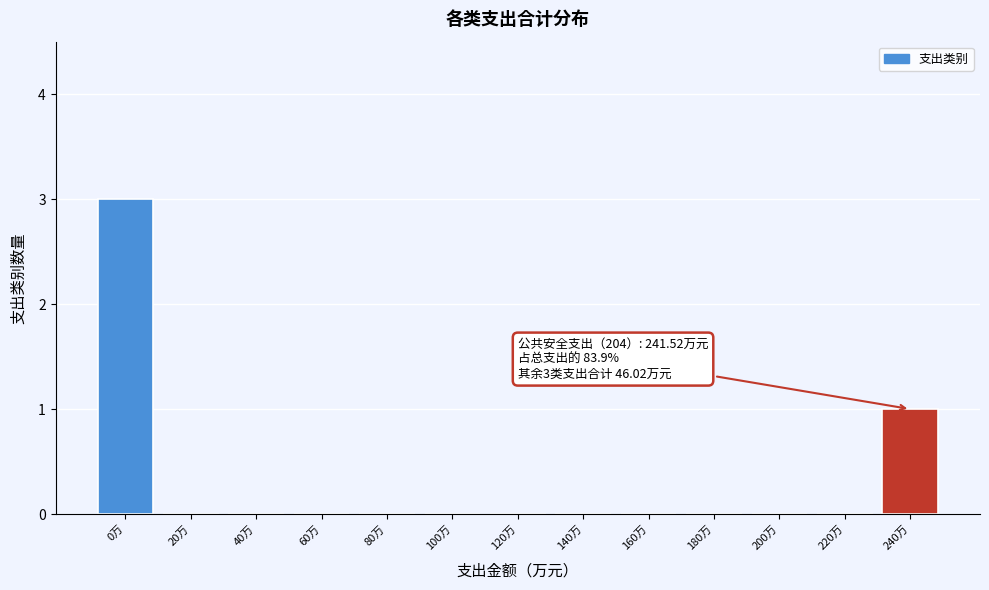

Reading left to right, transcribe all the data shown in this chart.

0万=3	20万=0	40万=0	60万=0	80万=0	100万=0	120万=0	140万=0	160万=0	180万=0	200万=0	220万=0	240万=1